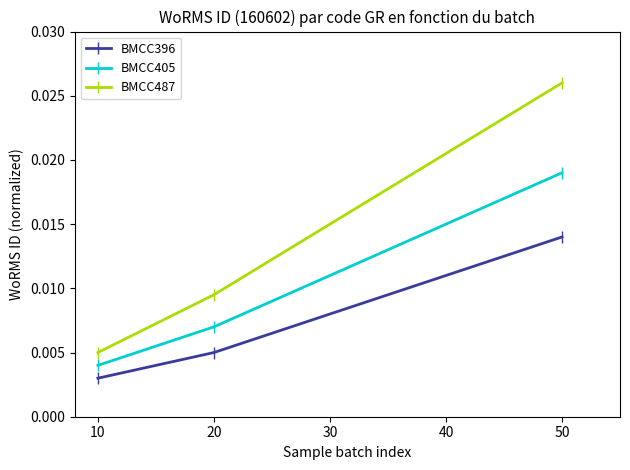

Rank the series by their maximum value, from highest to lowest.

BMCC487, BMCC405, BMCC396